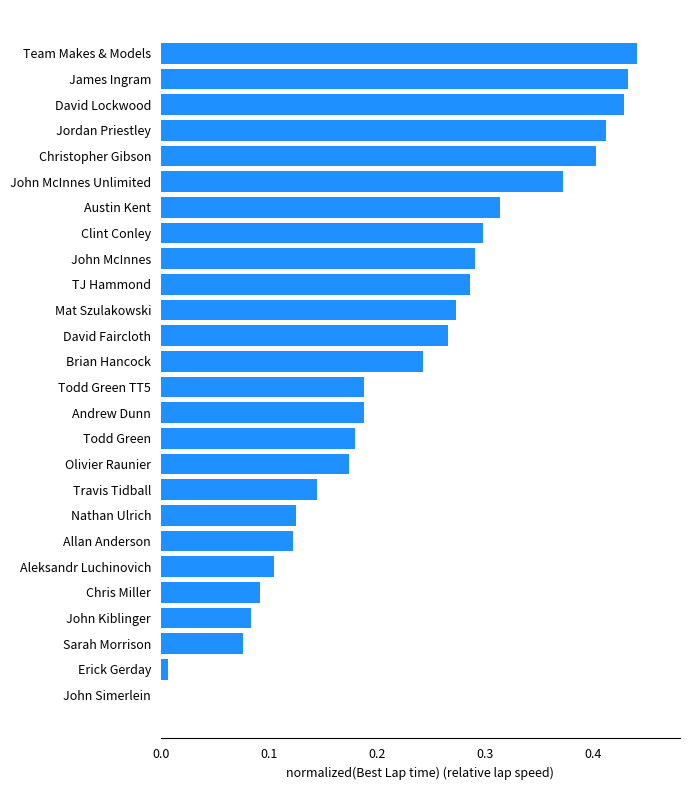

What is the change in value from John Simerlein to Sarah Morrison?

+0.1